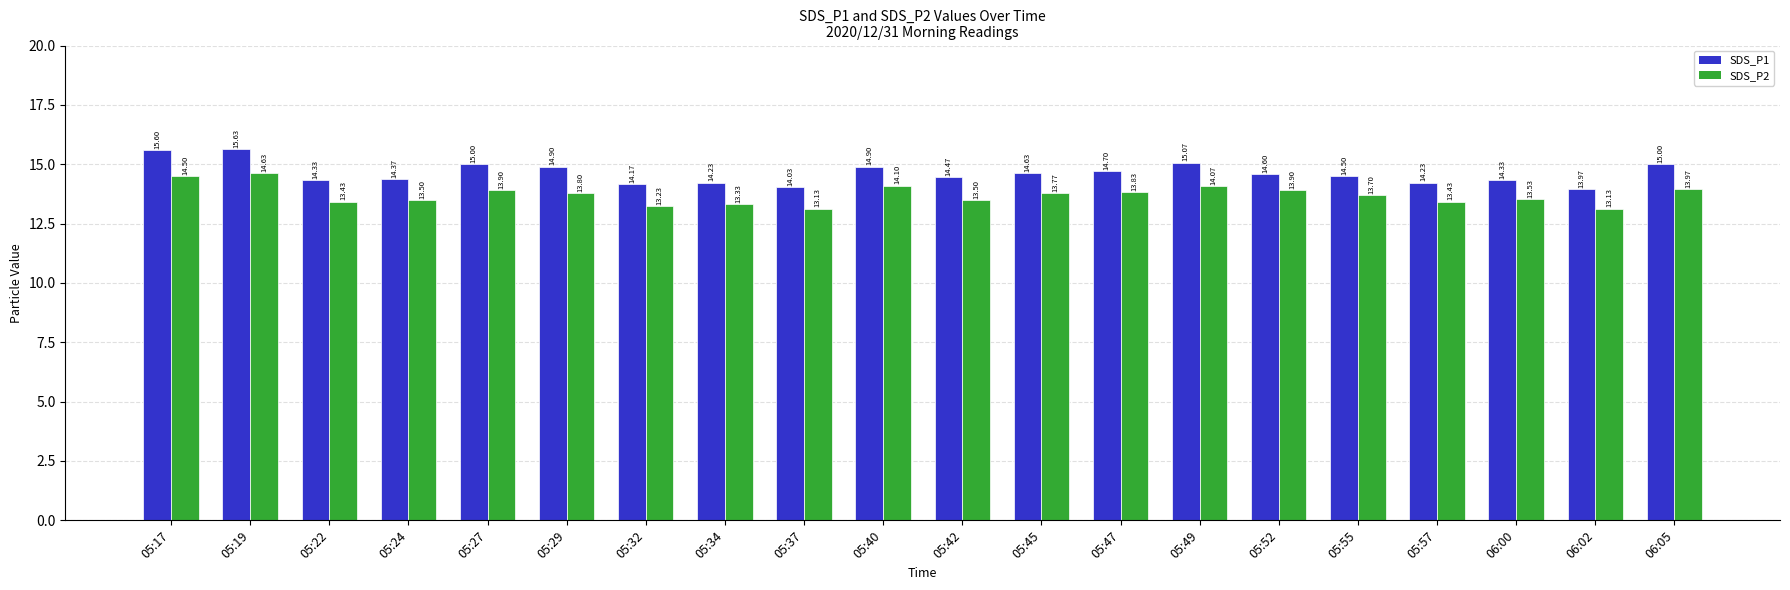

What is the difference between the highest and lowest values at 05:42?

1.0